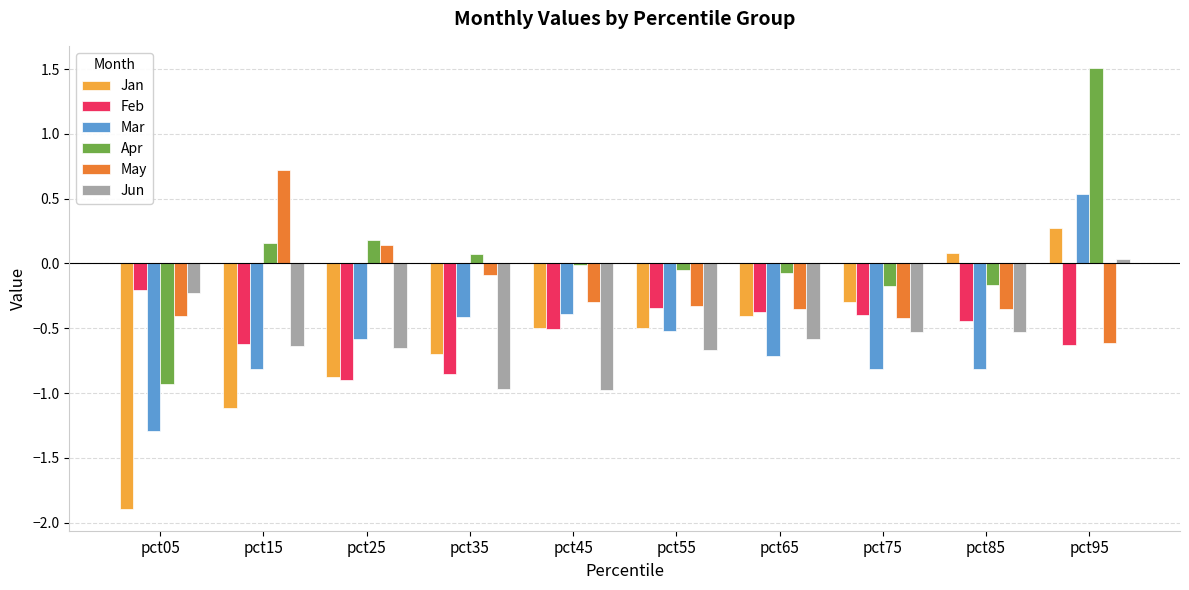

What is the sum of all May values?

-2.0